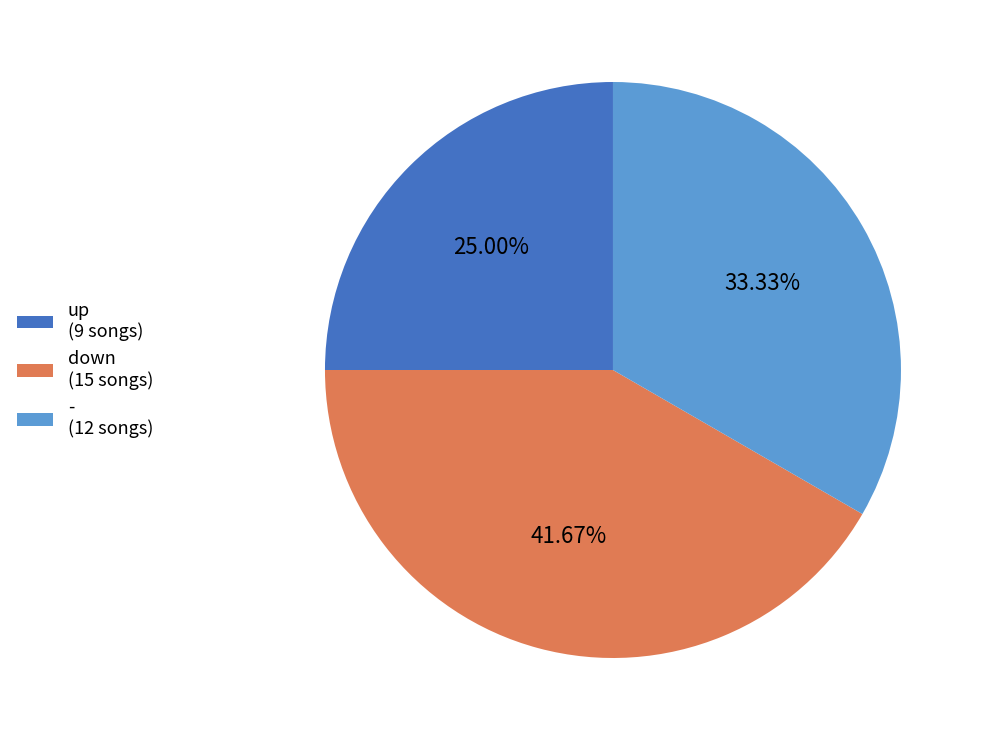

To the nearest percent, what portion does down represent?

42%